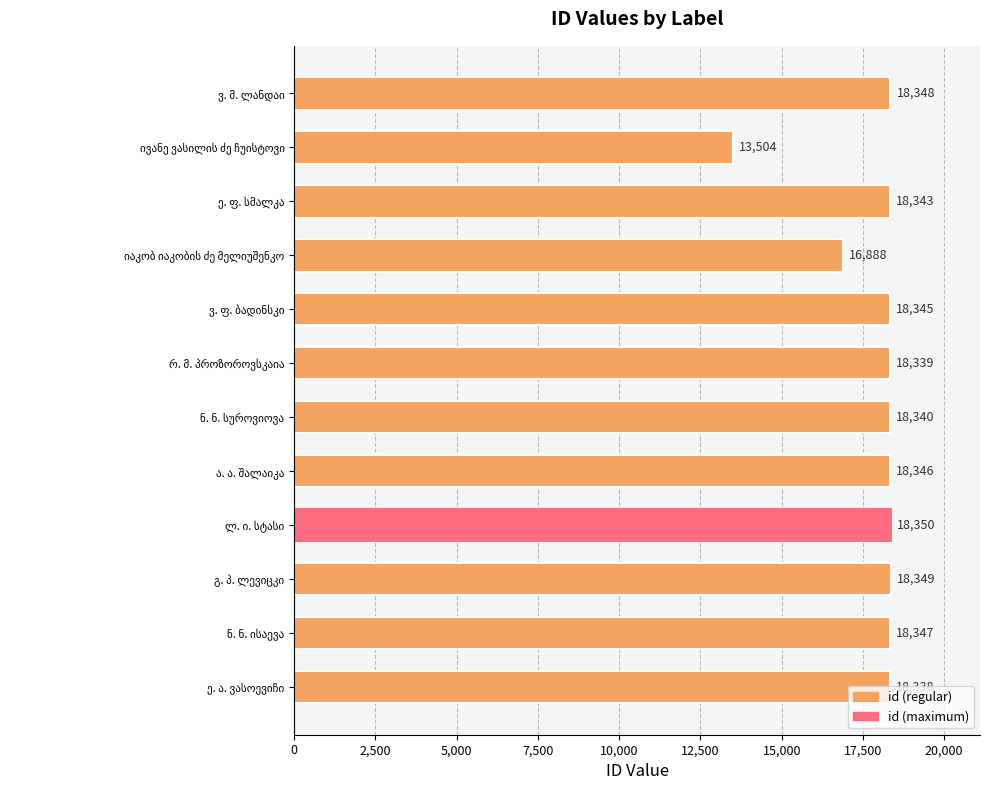

What is the greatest value displayed?

18350